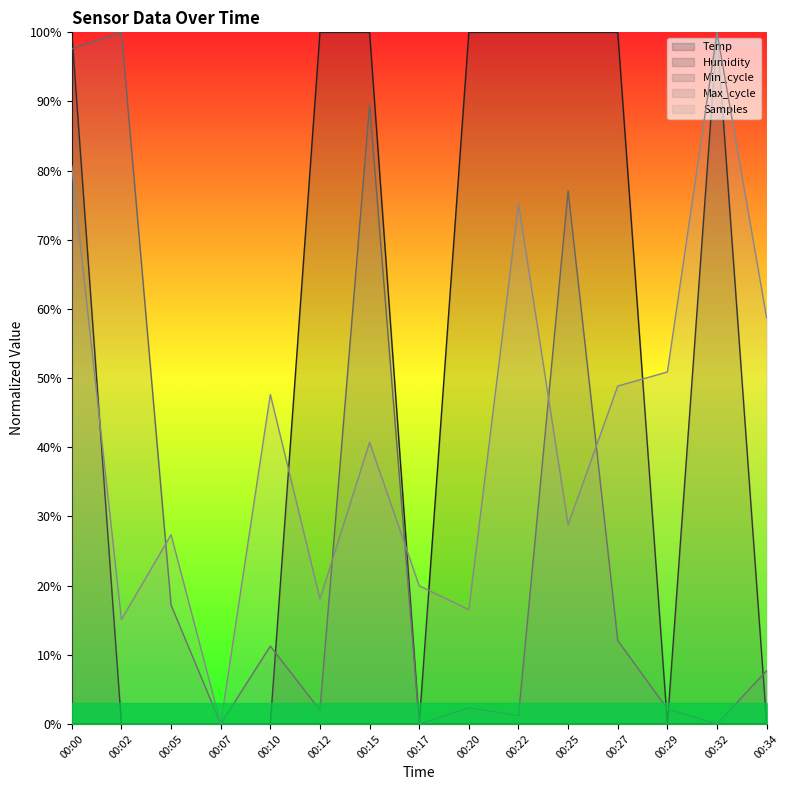

Reading left to right, transcribe all the data shown in this chart.

Humidity: 00:00=1.0	00:02=0.0	00:05=0.0	00:07=0.0	00:10=0.0	00:12=1.0	00:15=1.0	00:17=0.0	00:20=1.0	00:22=1.0	00:25=1.0	00:27=1.0	00:29=0.0	00:32=1.0	00:34=0.0
Max_cycle: 00:00=1.0	00:02=1.0	00:05=0.2	00:07=0.0	00:10=0.1	00:12=0.0	00:15=0.9	00:17=0.0	00:20=0.0	00:22=0.0	00:25=0.8	00:27=0.1	00:29=0.0	00:32=0.0	00:34=0.1
Samples: 00:00=0.8	00:02=0.2	00:05=0.3	00:07=0.0	00:10=0.5	00:12=0.2	00:15=0.4	00:17=0.2	00:20=0.2	00:22=0.8	00:25=0.3	00:27=0.5	00:29=0.5	00:32=1.0	00:34=0.6